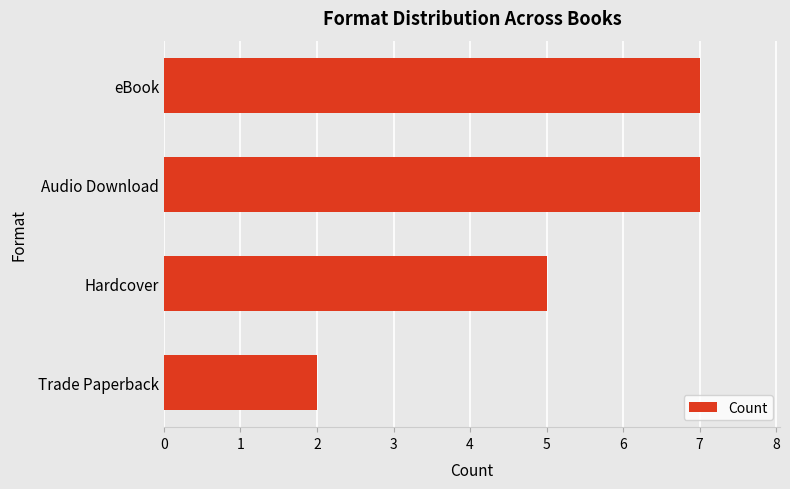

Reading top to bottom, what are all the values shown in this chart?

eBook=7	Audio Download=7	Hardcover=5	Trade Paperback=2